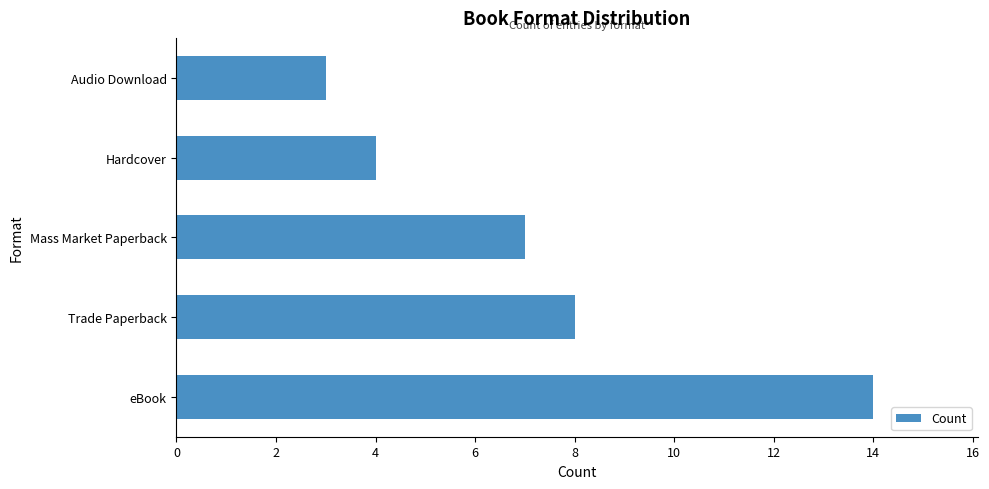

What is the sum of all values?

36